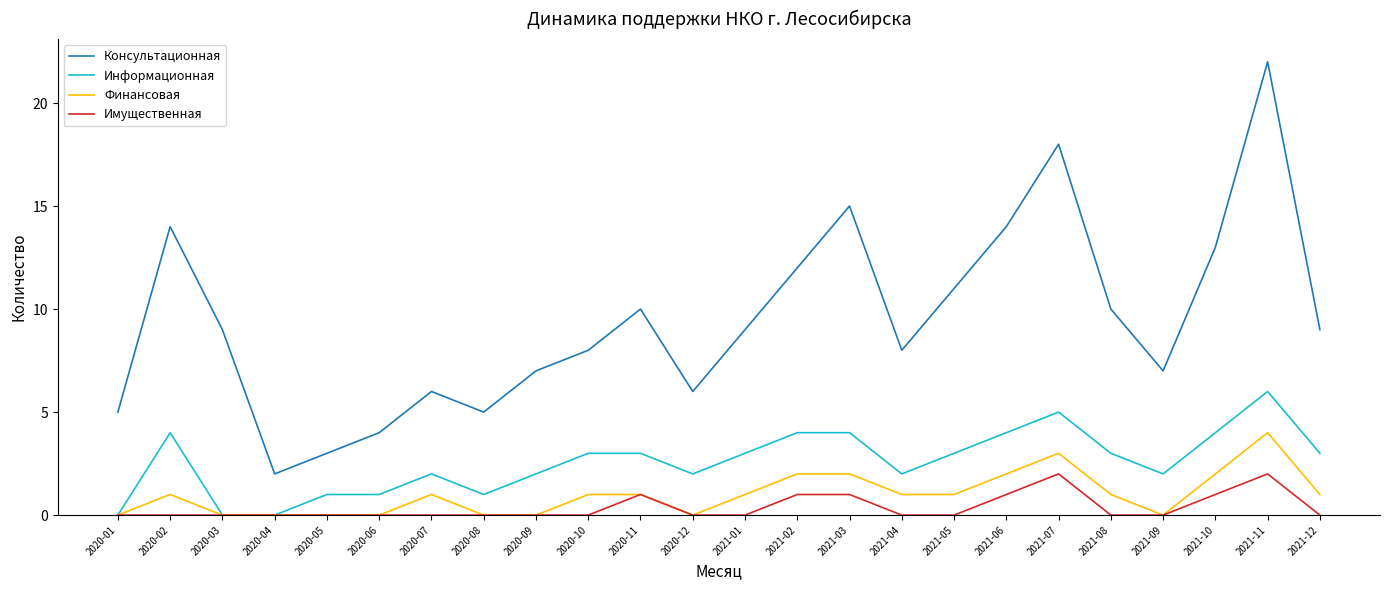

Rank the series by their maximum value, from lowest to highest.

Имущественная, Финансовая, Информационная, Консультационная